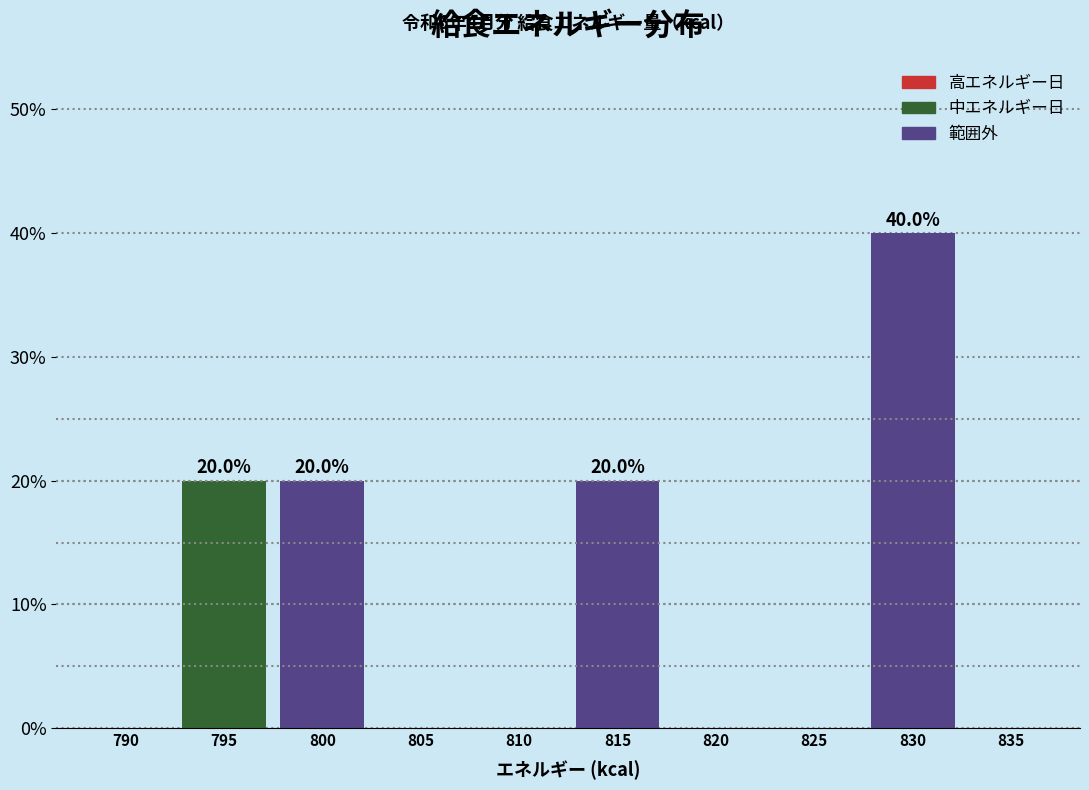

Reading left to right, list all the values displayed in this chart.

790=0	795=20	800=20	805=0	810=0	815=20	820=0	825=0	830=40	835=0